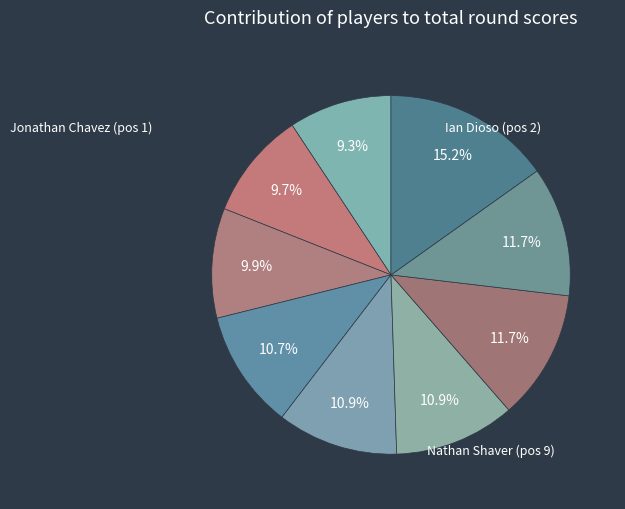

How many segments does this pie chart have?

9